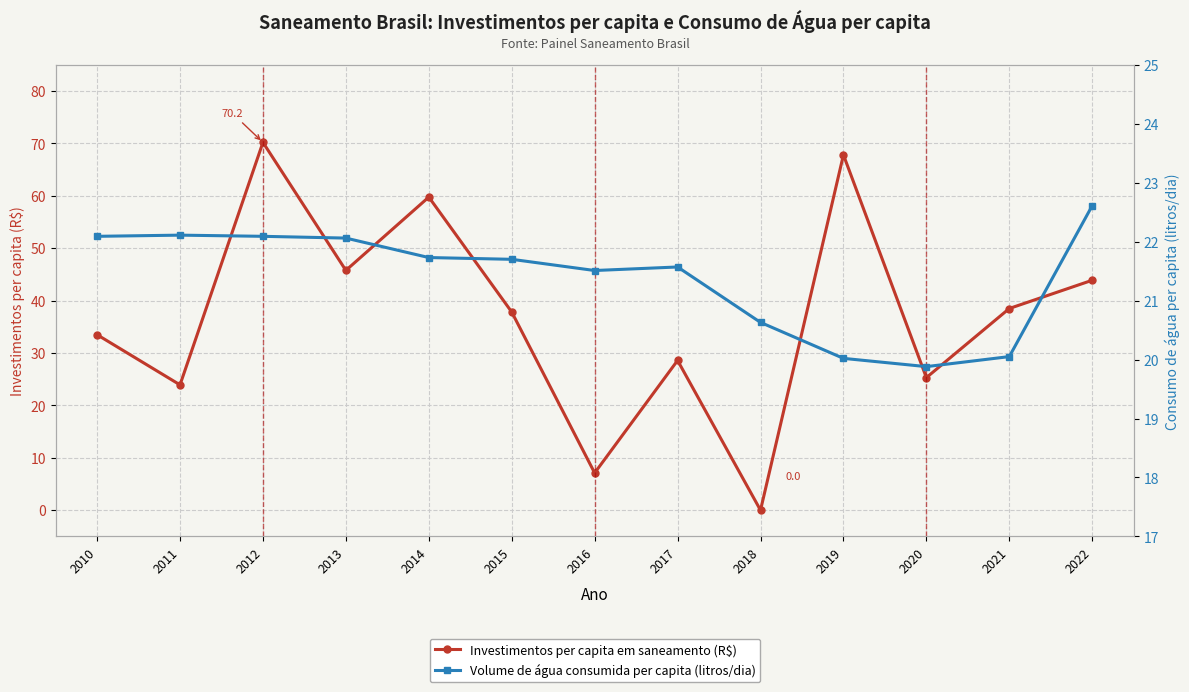

Which label corresponds to the smallest value in the chart?

2018